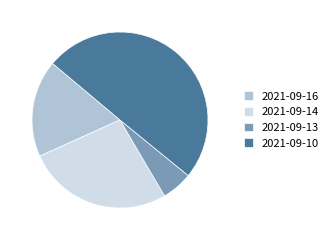

Does 2021-09-14 represent more than half of the total?

No